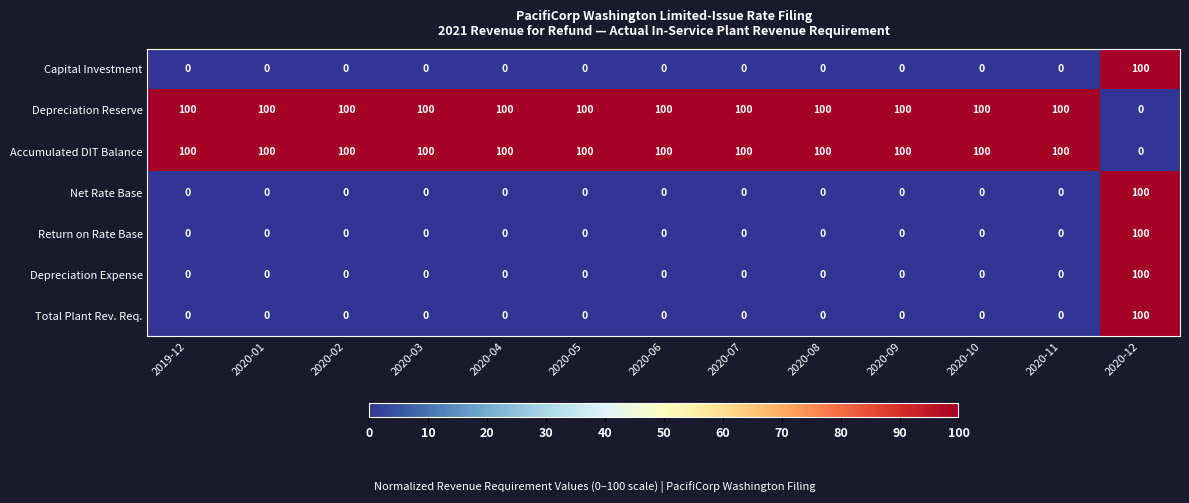

What is the sum of all Depreciation Expense values?

100